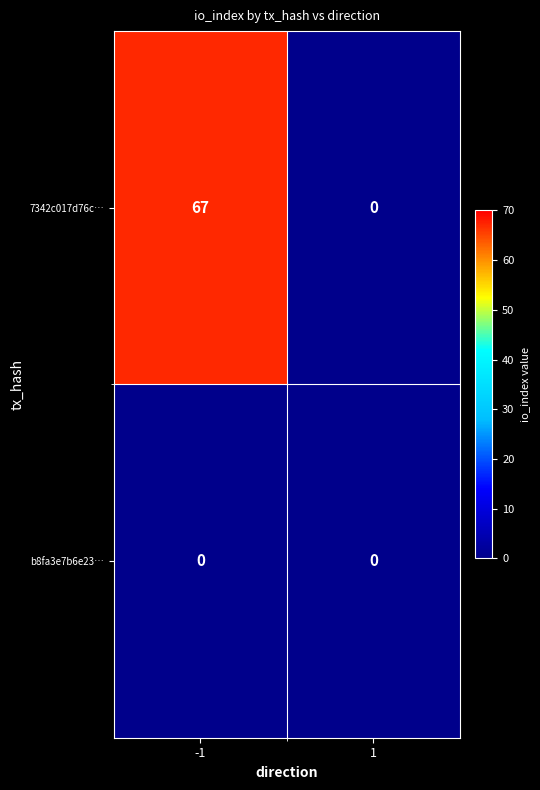

What is the difference between the highest and lowest values at -1?

67